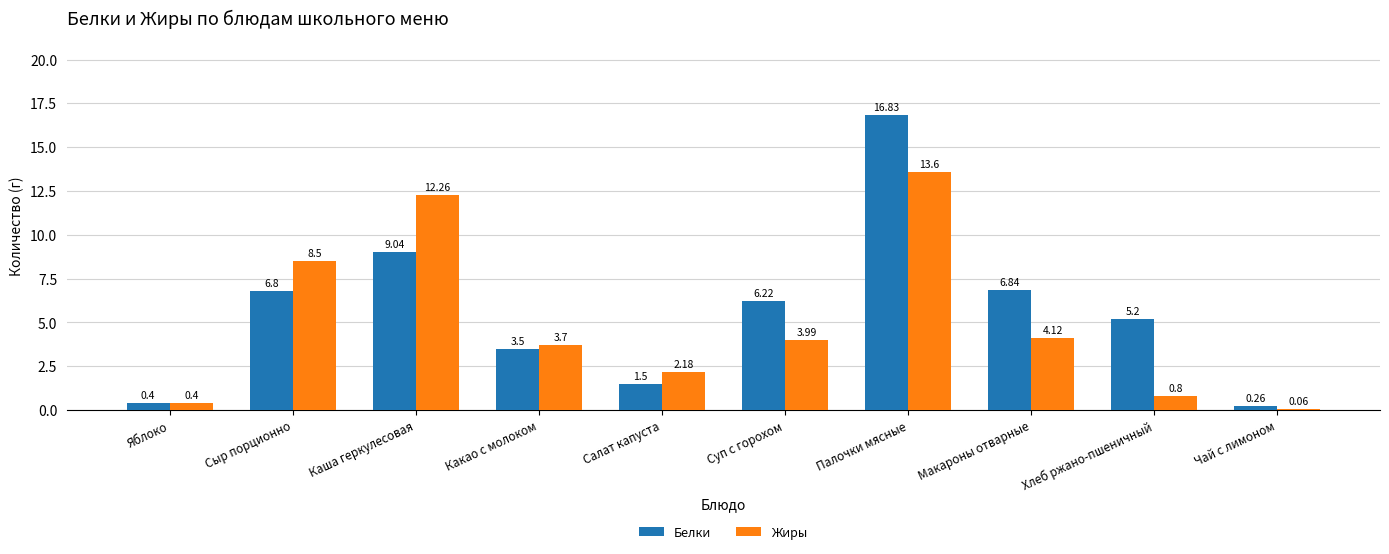

What is the sum of the Белки values at Сыр порционно and Каша геркулесовая?

15.8